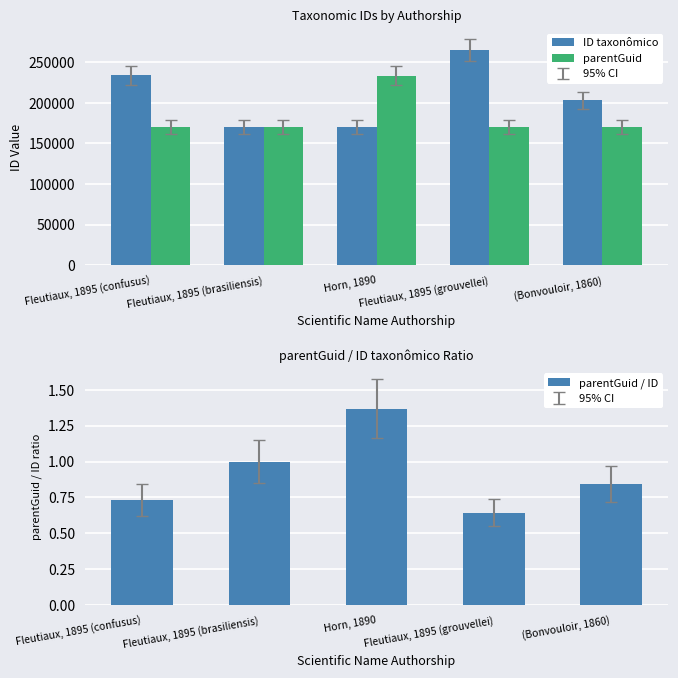

Which label corresponds to the smallest value in the chart?

Fleutiaux, 1895 (grouvellei)